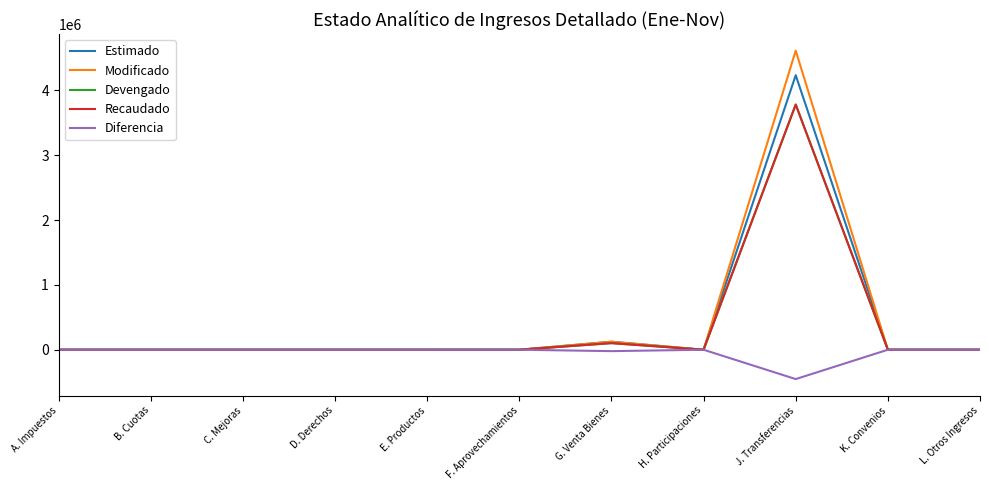

The value of Modificado at F. Aprovechamientos is 1746897.2. True or false?

False